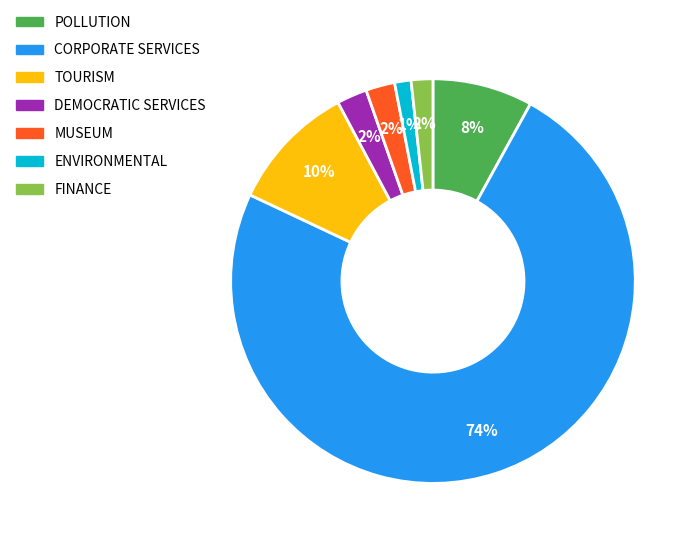

Is it true that POLLUTION is 8% of the pie?

True